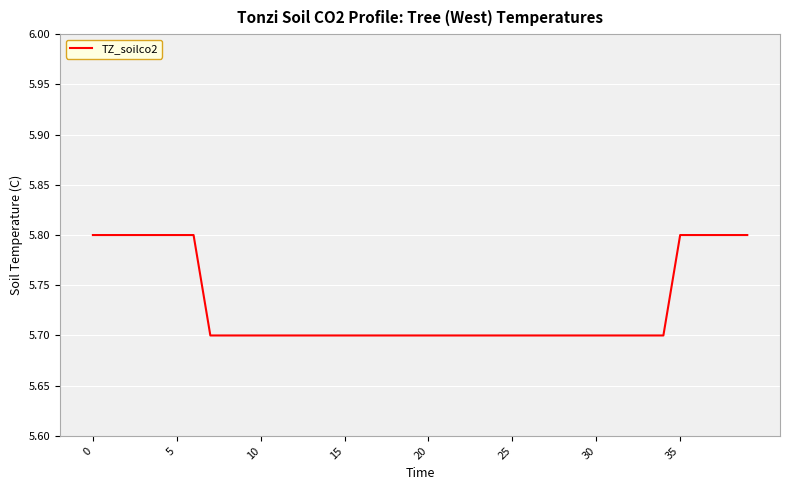

What is the average value?

5.7